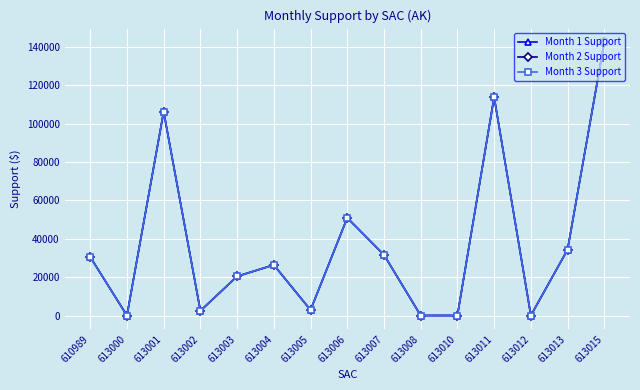

Does the chart have visible grid lines?

Yes